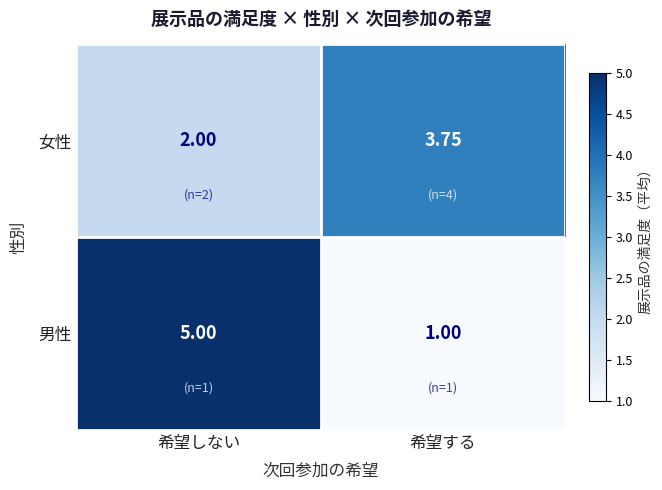

At which label does 女性 reach its minimum?

希望しない